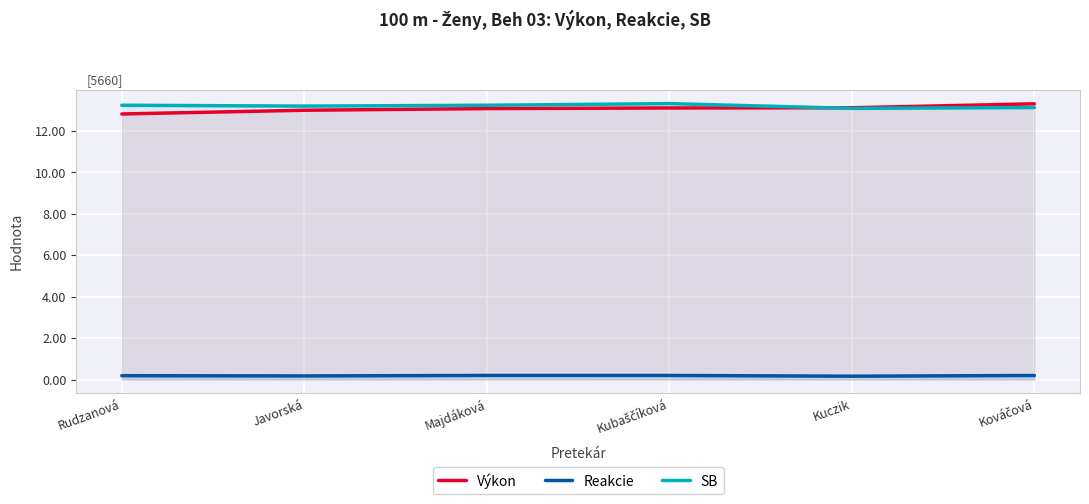

True or false: Reakcie and Výkon intersect in this chart.

False